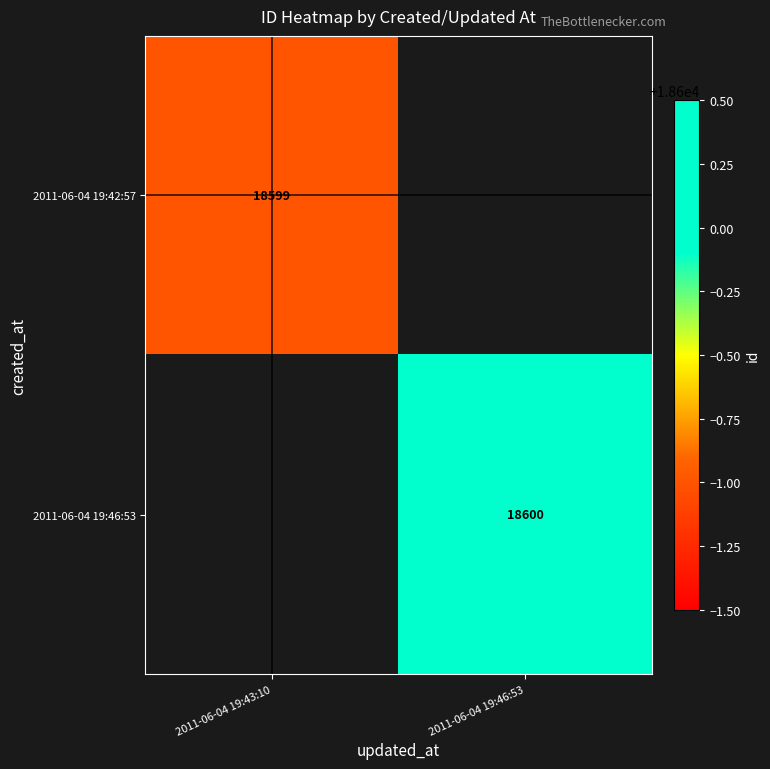

True or false: 2011-06-04 19:46:53 has a value of 18600 at 2011-06-04 19:46:53.

True